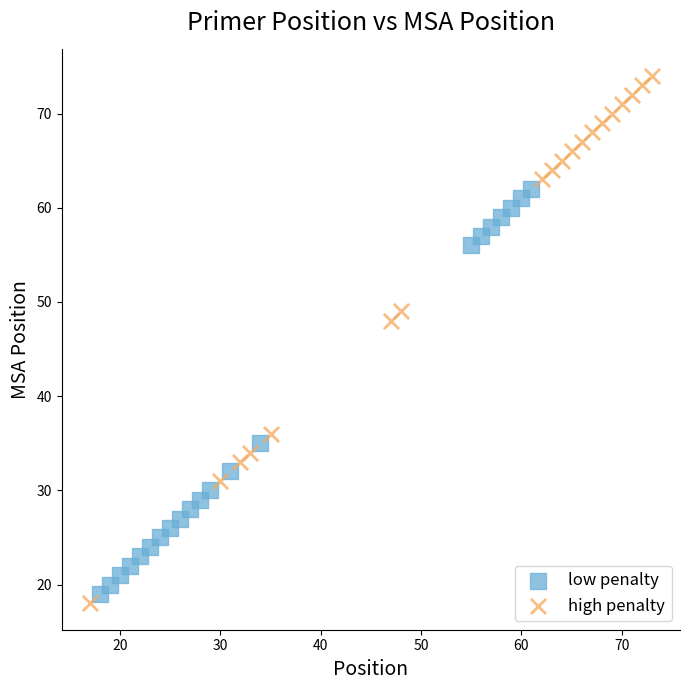

Which series reaches the minimum Y coordinate?

high penalty